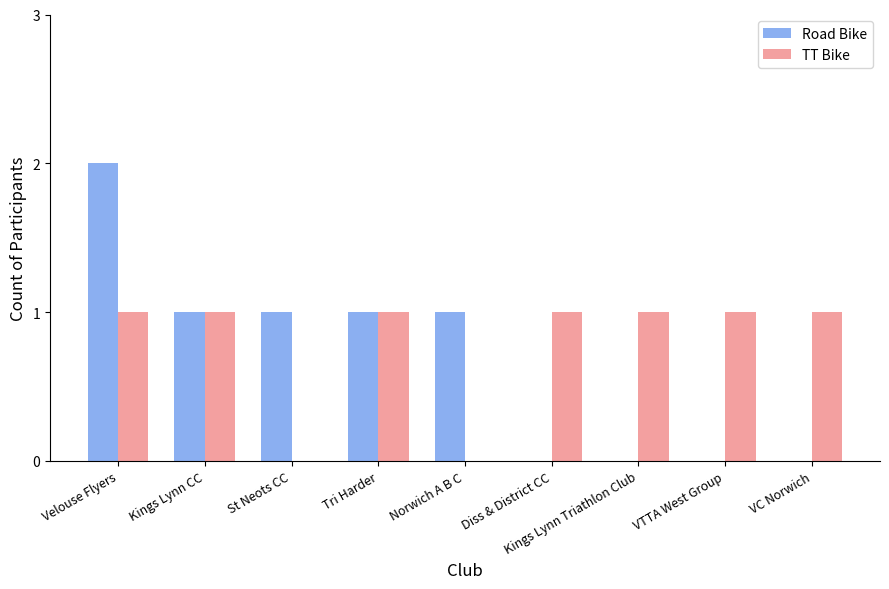

How many data points does each series have?

9